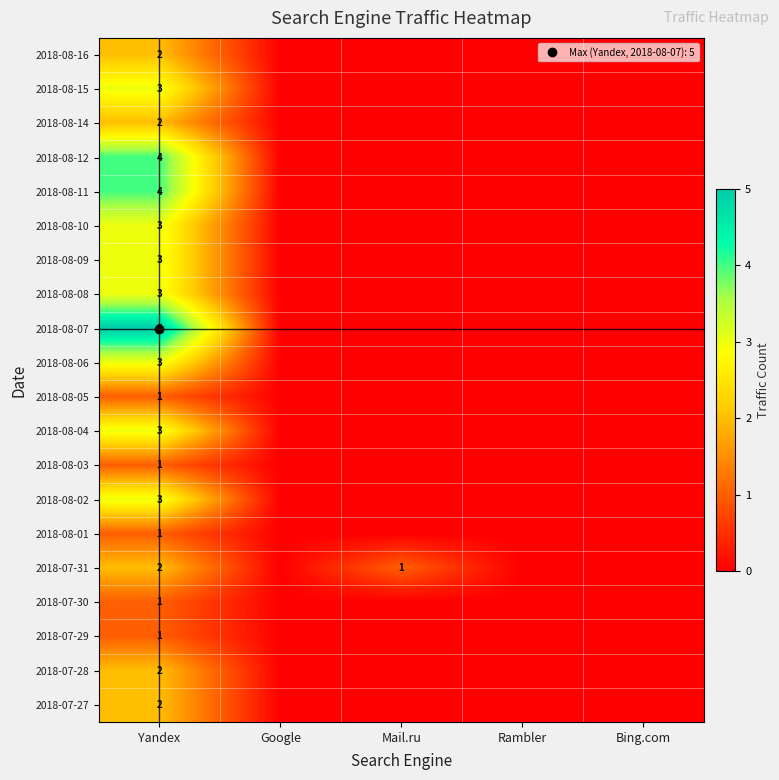

How many values in the 2018-07-29 series exceed 0?

1